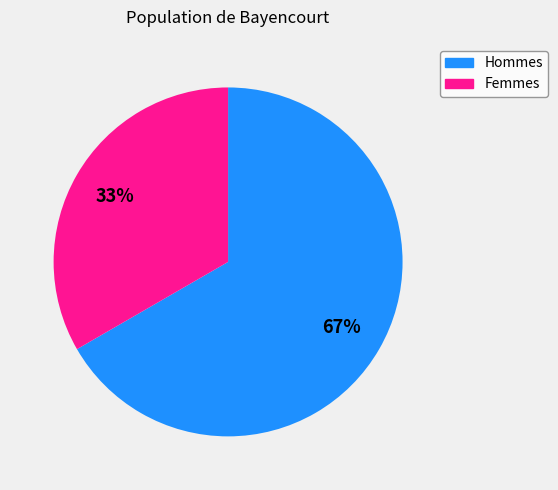

Does any single category account for the majority?

Yes